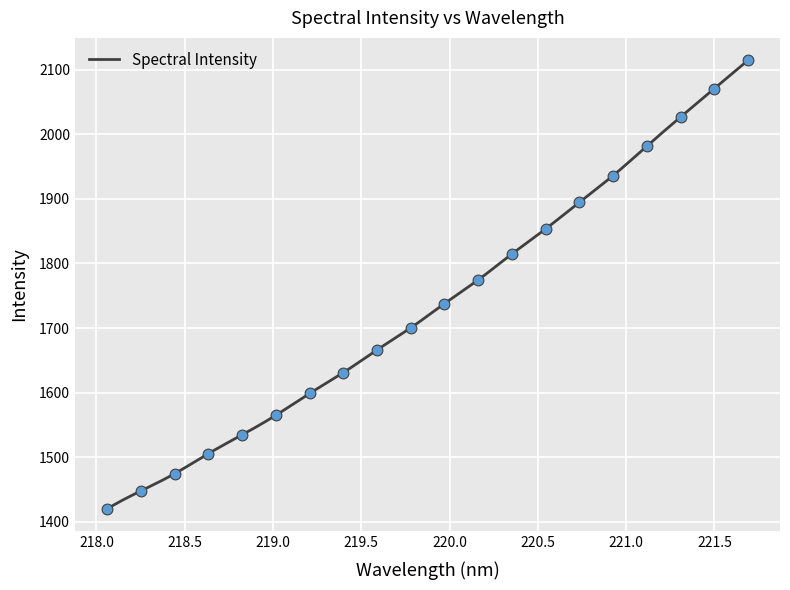

What is the change in value from 219.2067 to 219.589?

+67.5